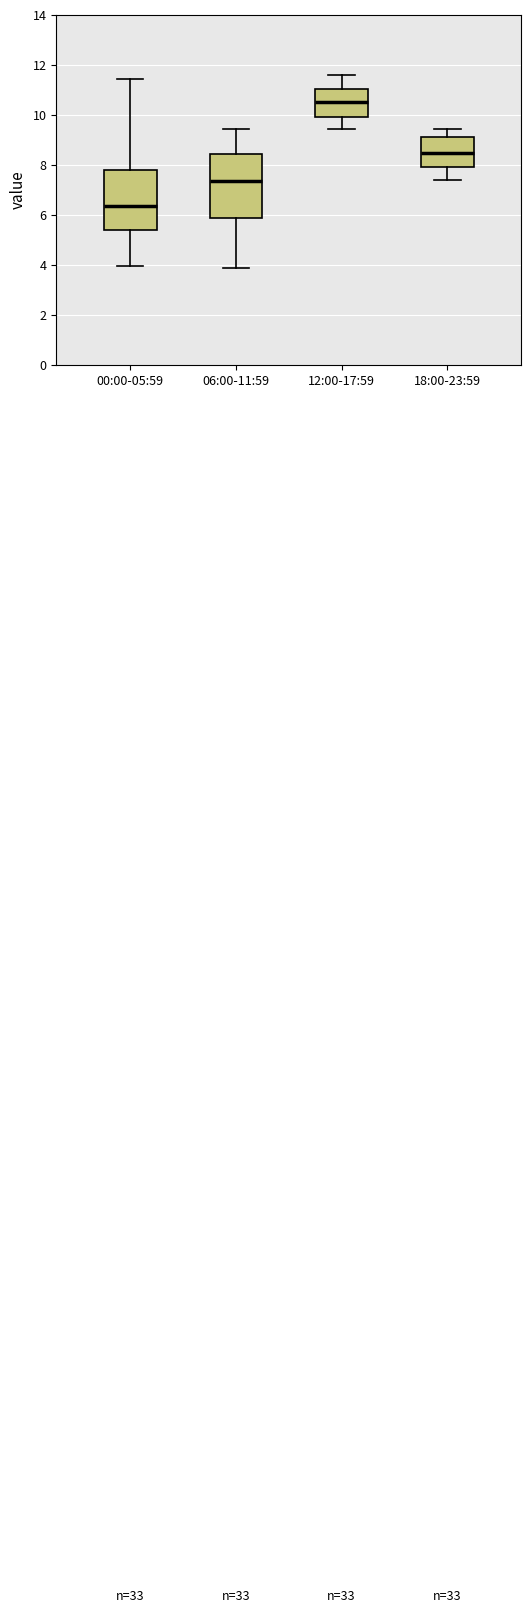

Reading left to right, transcribe this box plot: for each box, give where its median line is, the range the box spans, and where its two whiskers end, as read against the y-axis. The values are not printed on the chart, so give them approximately, as read against the axis.

00:00-05:59: median 6.4, box 5.4 to 7.8, whiskers 4.0 to 11.4
06:00-11:59: median 7.4, box 5.8 to 8.4, whiskers 3.8 to 9.4
12:00-17:59: median 10.6, box 10.0 to 11.0, whiskers 9.4 to 11.6
18:00-23:59: median 8.4, box 8.0 to 9.2, whiskers 7.4 to 9.4